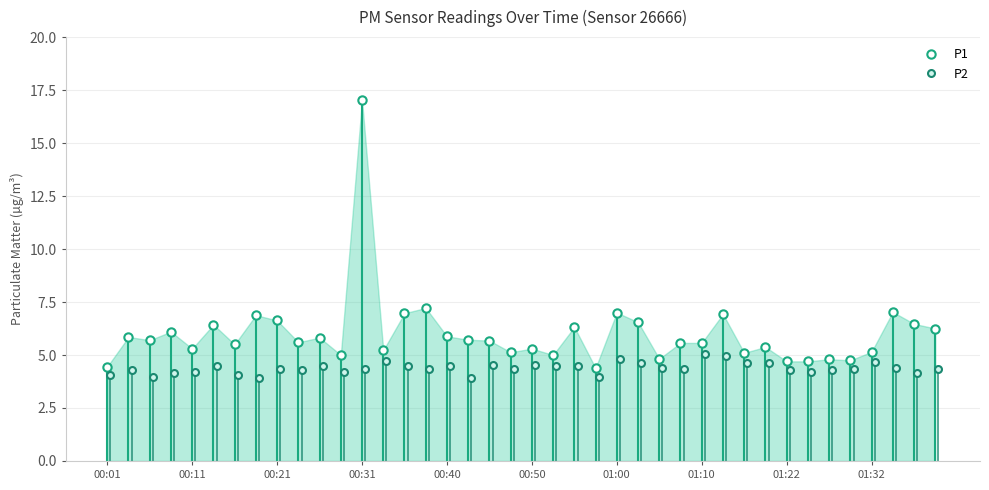

What is the difference between the second highest and second lowest values in the P1 series?

2.8